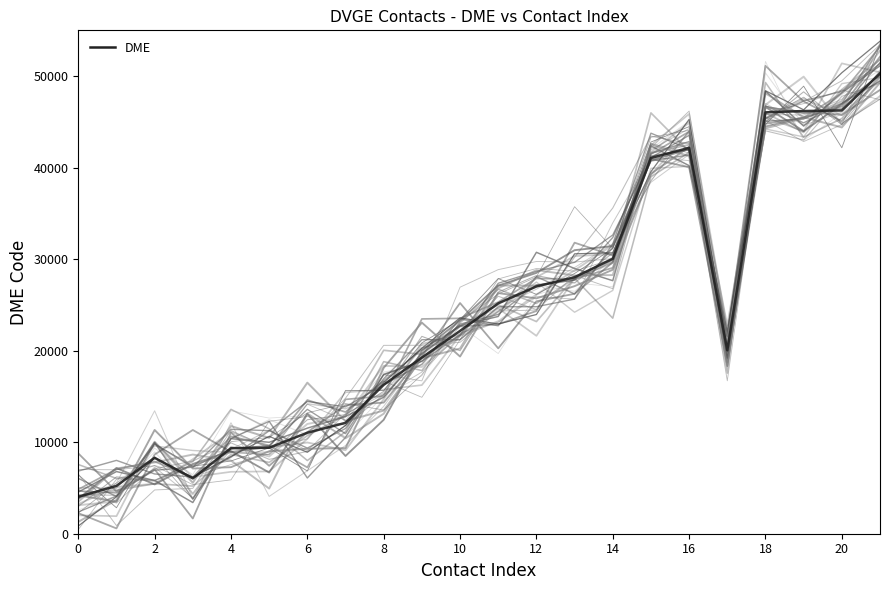

How many points are higher than both their immediate neighbors (excluding endpoints)?

2